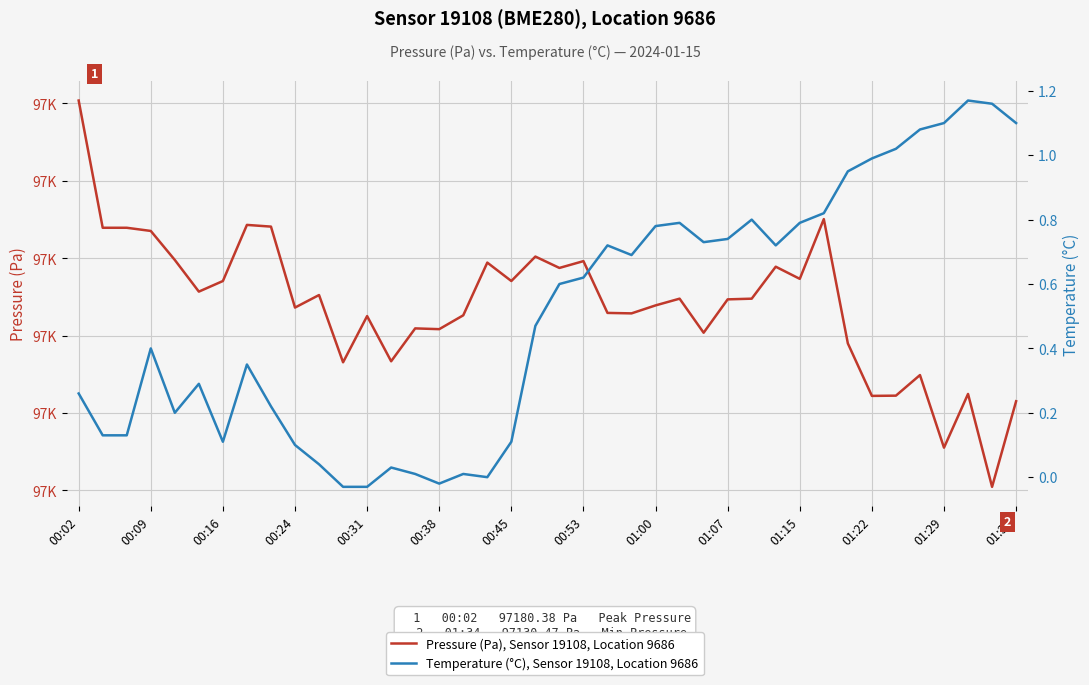

What is the total value across all series at 00:38?

97150.8